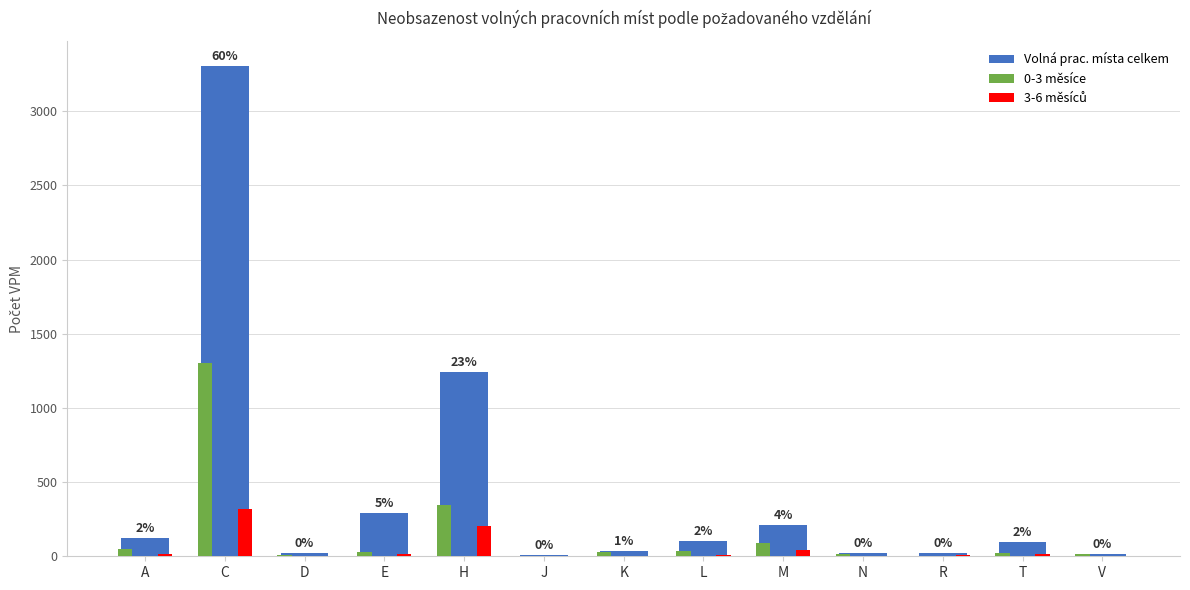

At which category is the sum across all series the highest?

C